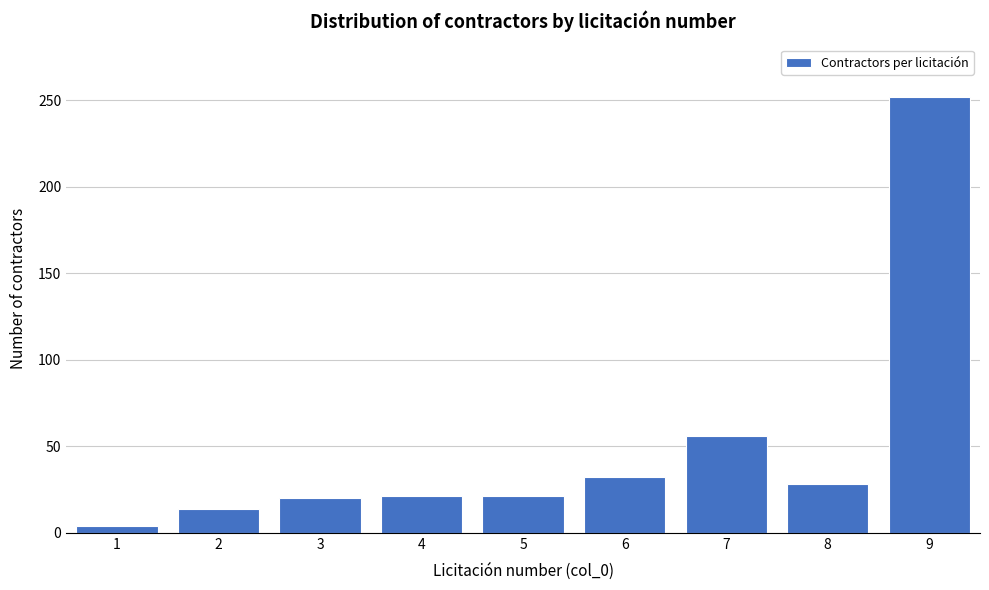

The value at 8 is 42. True or false?

False